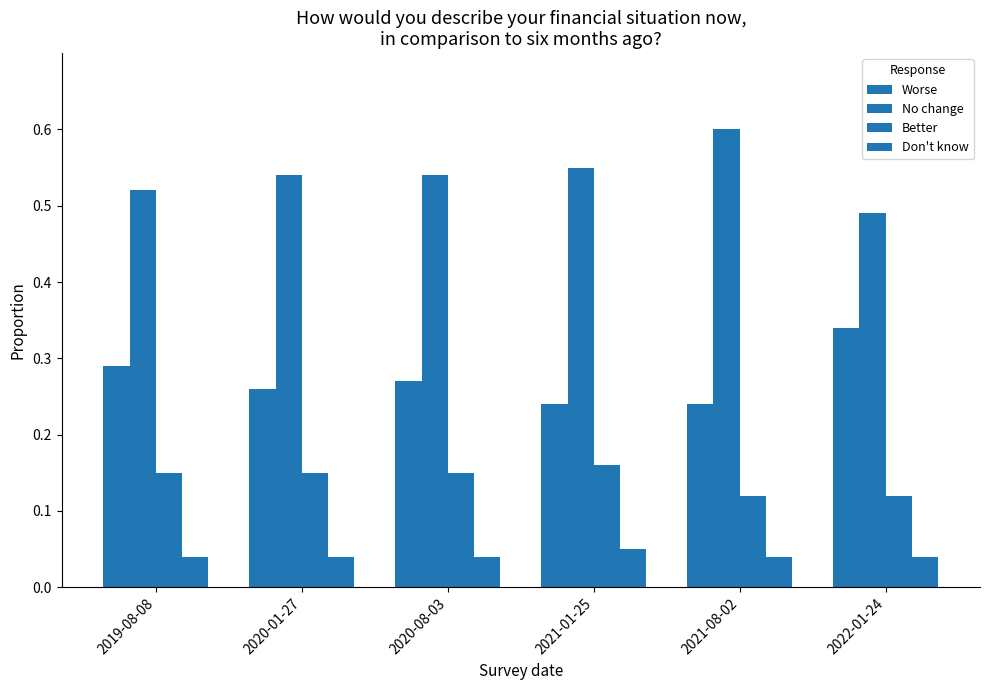

How many Worse values are between 0 and 1?

6